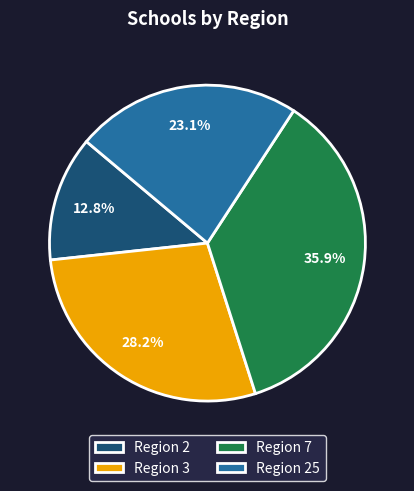

What percentage is the Region 7 slice, to the nearest percent?

36%